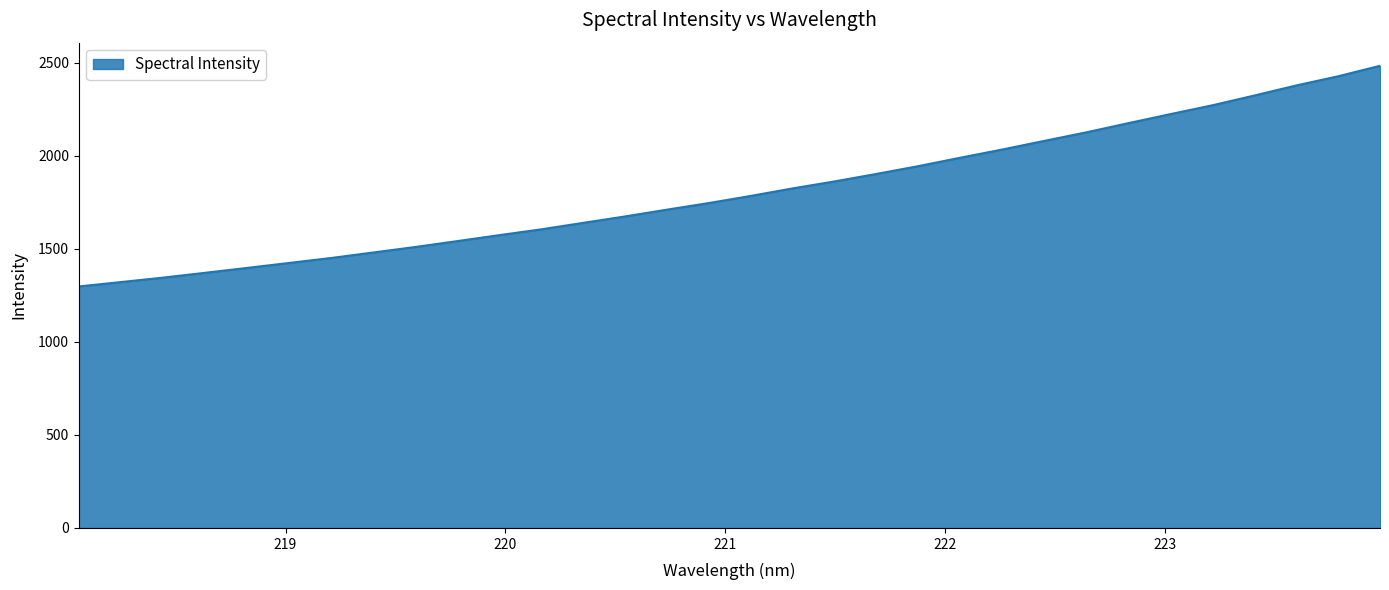

What is the maximum value shown in the chart?

2484.9